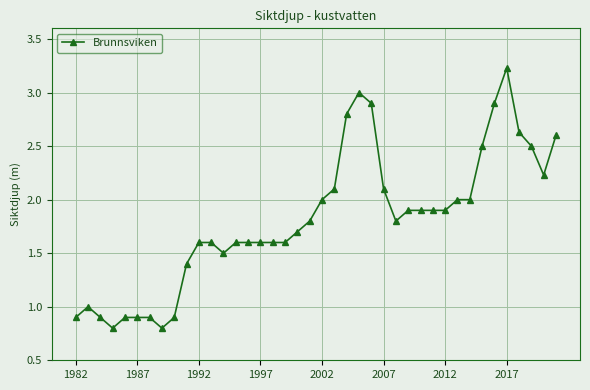

What is the smallest value displayed?

0.8